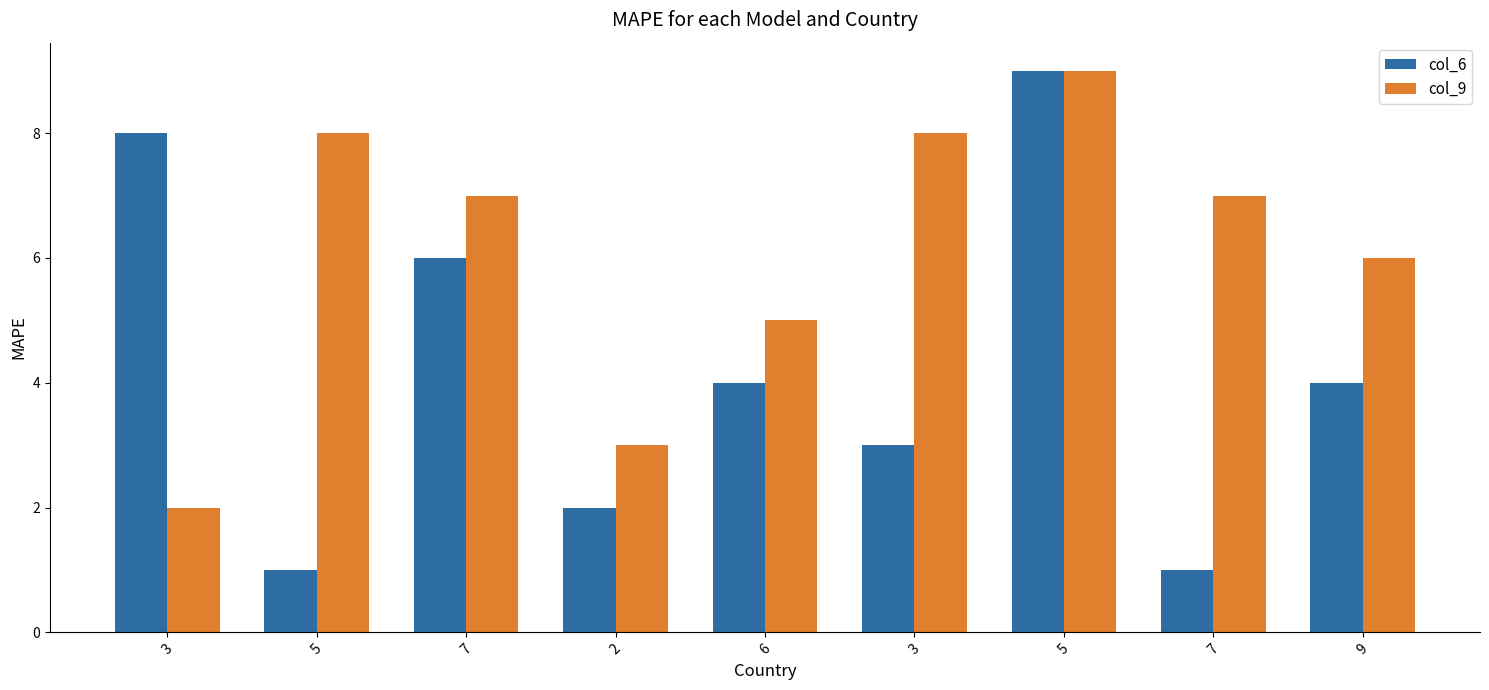

What are all the series names shown in the legend?

col_6, col_9